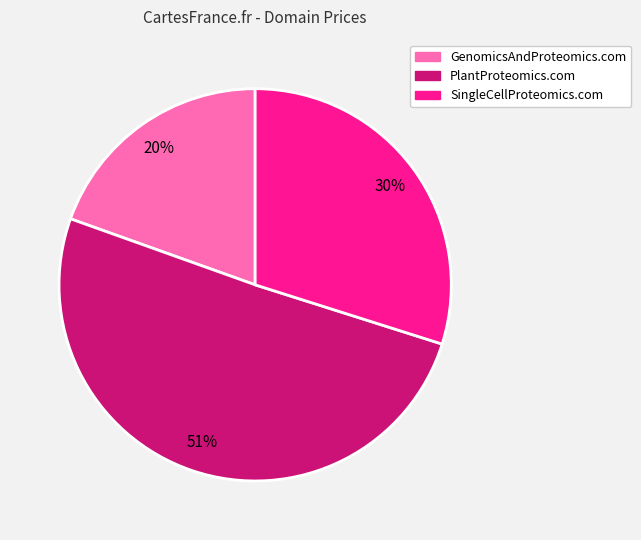

Rank the categories by value from lowest to highest.

GenomicsAndProteomics.com, SingleCellProteomics.com, PlantProteomics.com